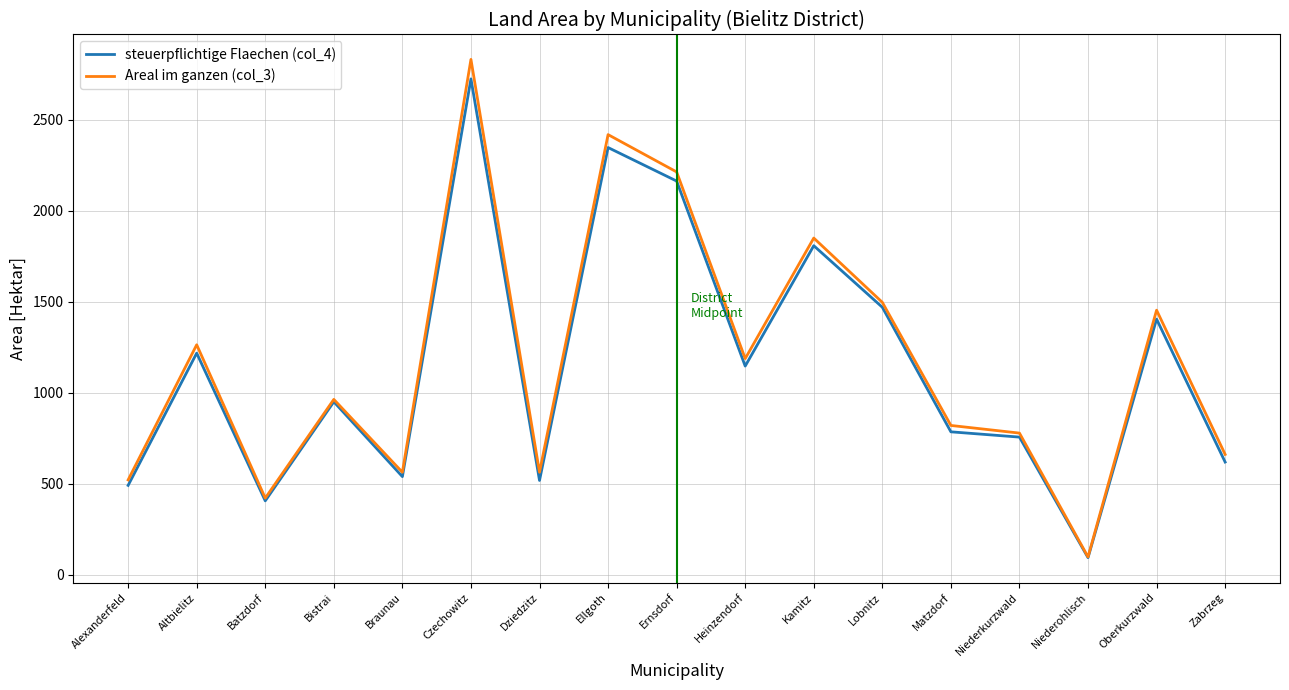

What is the spread (max minus min) of values at Lobnitz?

27